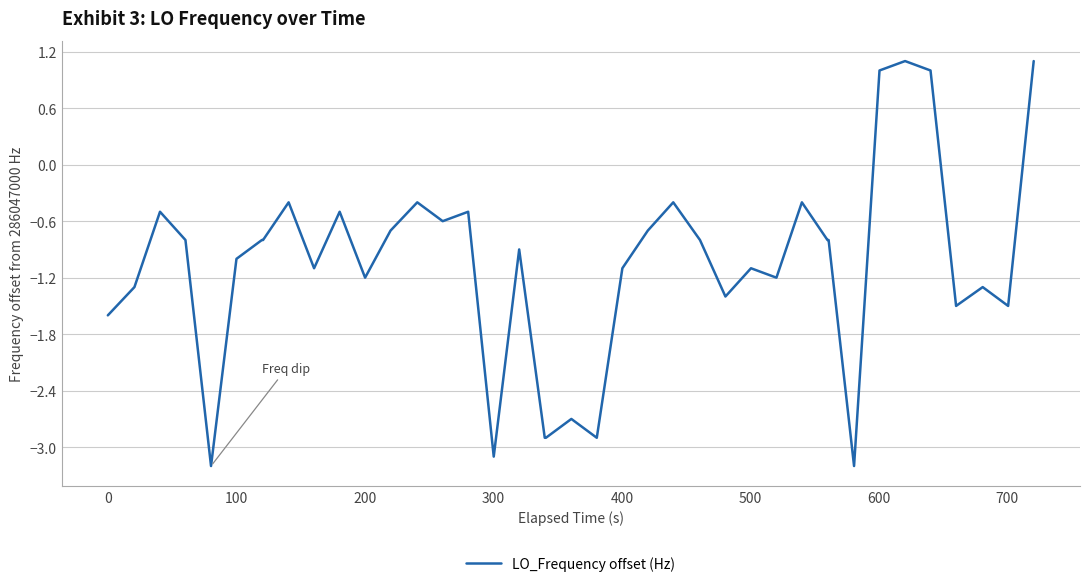

Reading left to right, list all the values displayed in this chart.

-1.6	-1.3	-0.5	-0.8	-3.2	-1.0	-0.8	-0.8	-0.4	-1.1	-0.5	-1.2	-0.7	-0.4	-0.6	-0.5	-3.1	-0.9	-2.9	-2.9	-2.7	-2.9	-1.1	-0.7	-0.4	-0.8	-1.4	-1.1	-1.2	-0.4	-0.8	-0.8	-3.2	1.0	1.1	1.0	-1.5	-1.3	-1.5	1.1